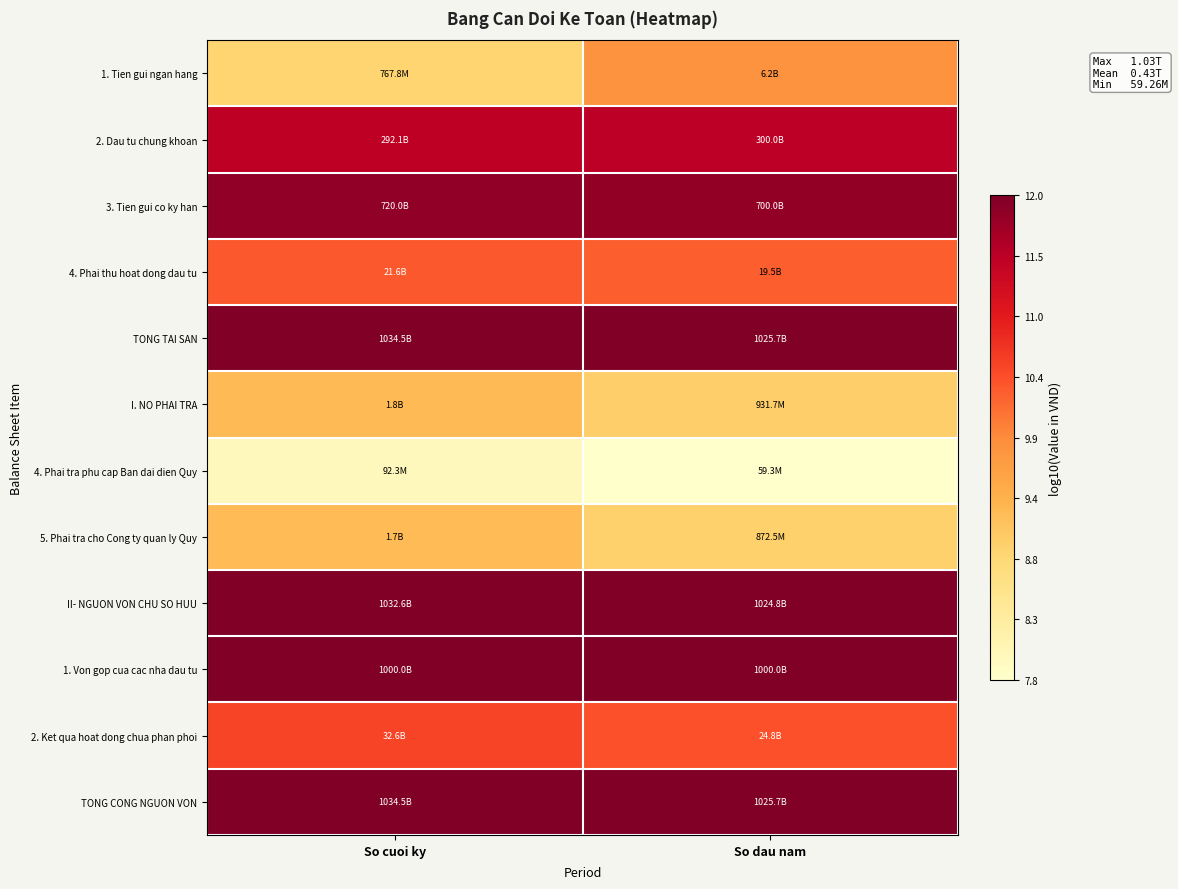

Rank the series at So cuoi ky from highest to lowest value.

TONG TAI SAN, TONG CONG NGUON VON, II- NGUON VON CHU SO HUU, 1. Von gop cua cac nha dau tu, 3. Tien gui co ky han, 2. Dau tu chung khoan, 2. Ket qua hoat dong chua phan phoi, 4. Phai thu hoat dong dau tu, I. NO PHAI TRA, 5. Phai tra cho Cong ty quan ly Quy, 1. Tien gui ngan hang, 4. Phai tra phu cap Ban dai dien Quy